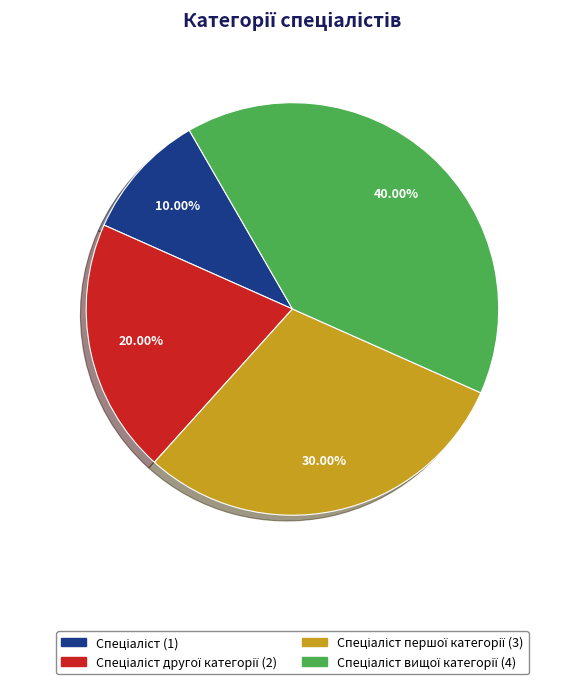

Is there any slice that represents more than half of the pie?

No